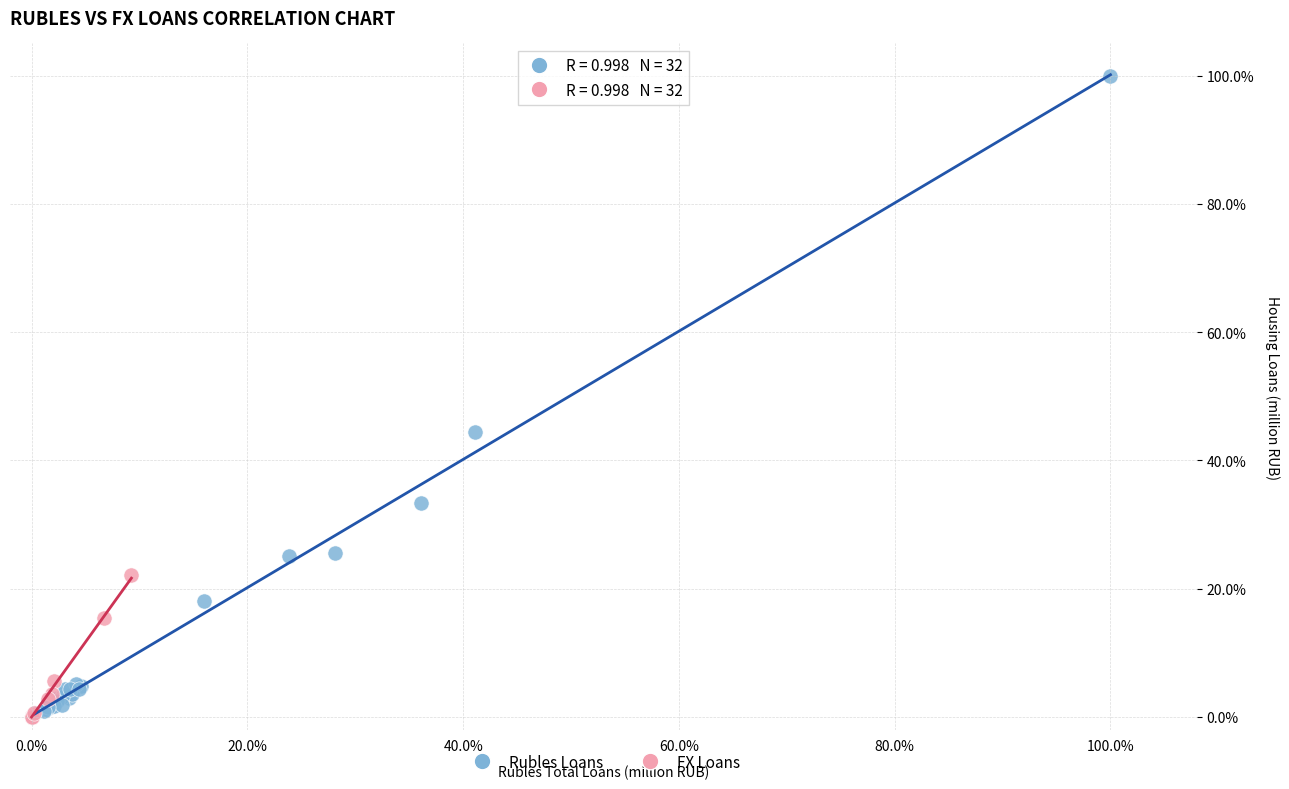

Which series has the widest spread of Y values?

Rubles Loans